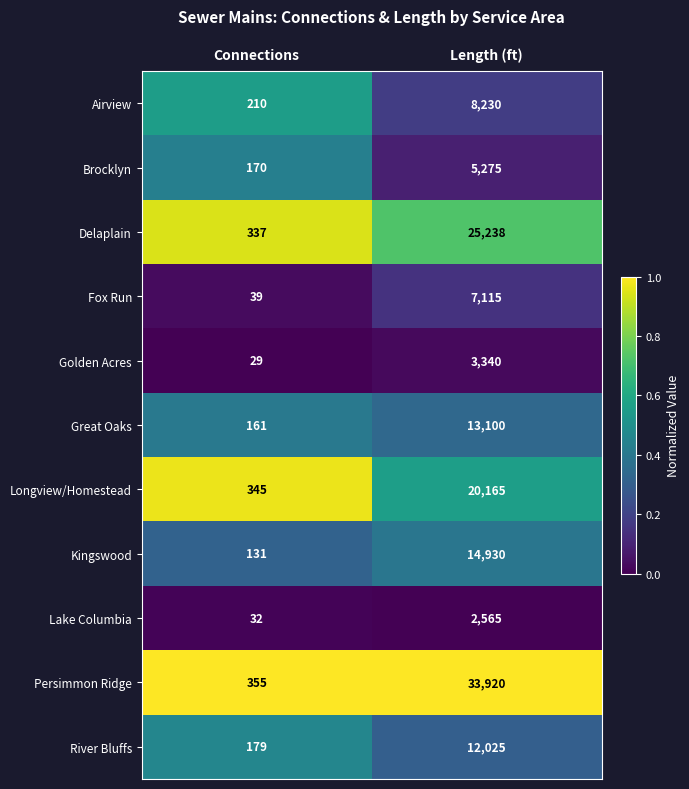

Which series changed the most between Connections and Length (ft)?

Persimmon Ridge